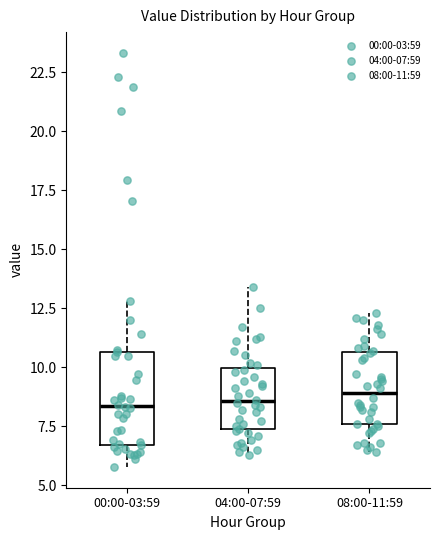

Comparing the boxes themselves (not the whiskers), which one is the tallest?

00:00-03:59